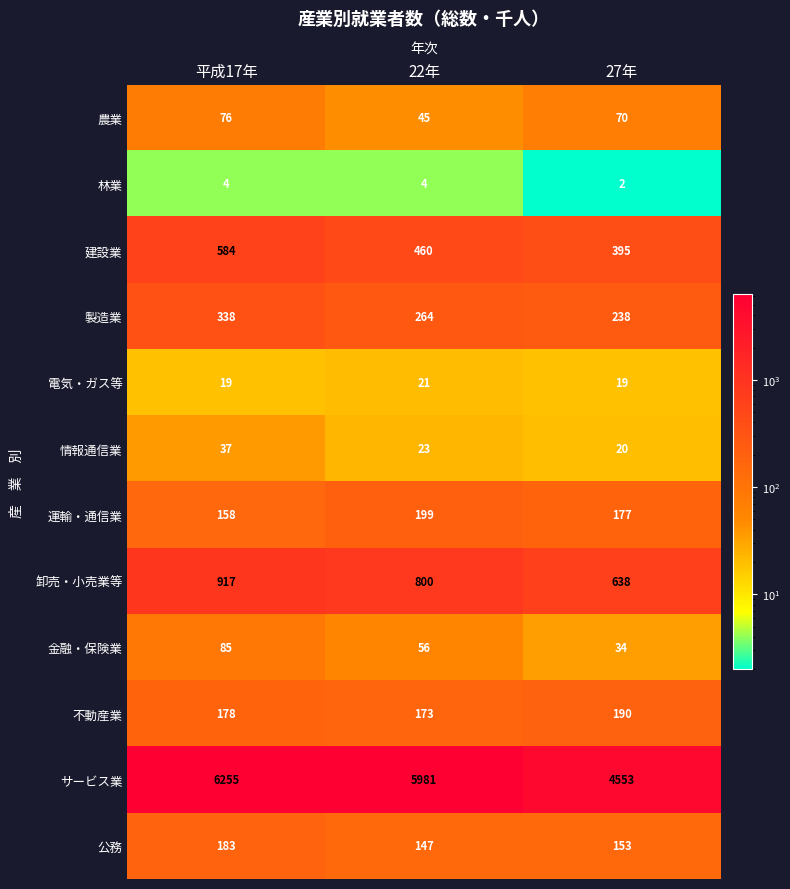

What is the difference between the highest and lowest values at 22年?

5977